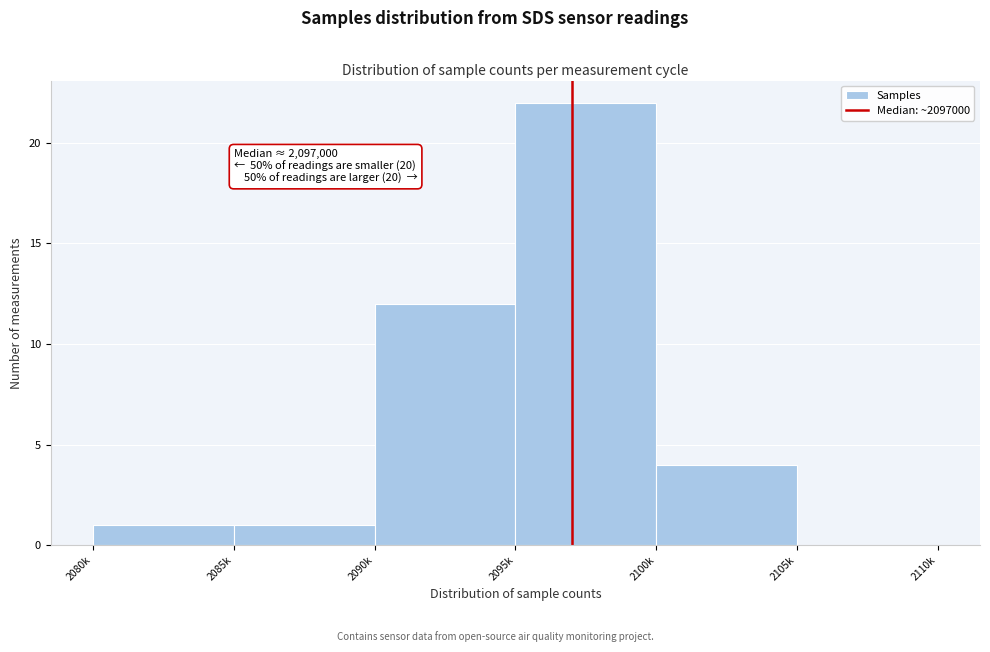

Reading right to left, transcribe all the data shown in this chart.

2105k=0	2100k=4	2095k=22	2090k=12	2085k=1	2080k=1